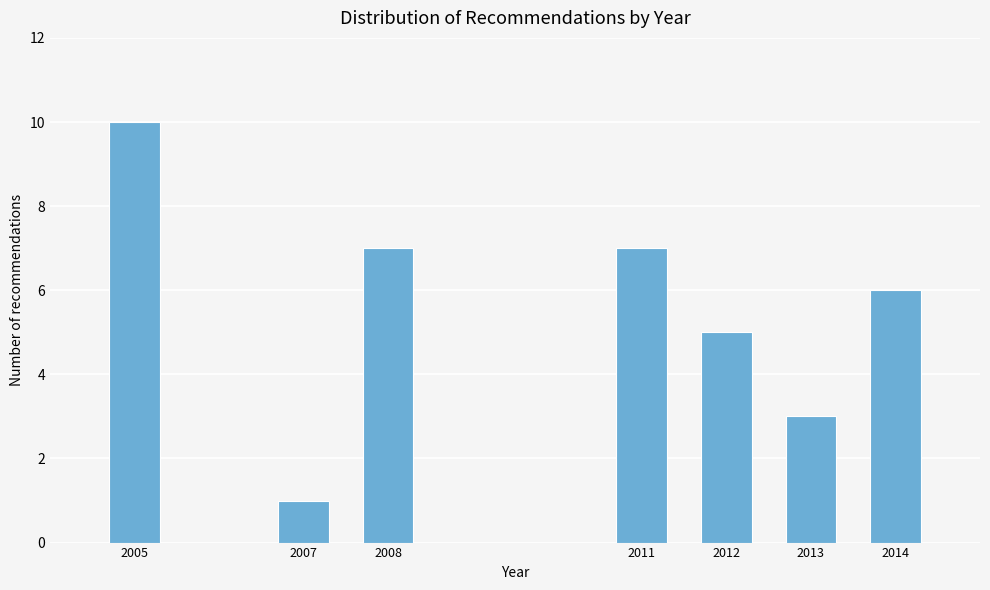

Reading left to right, extract all data points from this chart.

2005=10	2007=1	2008=7	2011=7	2012=5	2013=3	2014=6